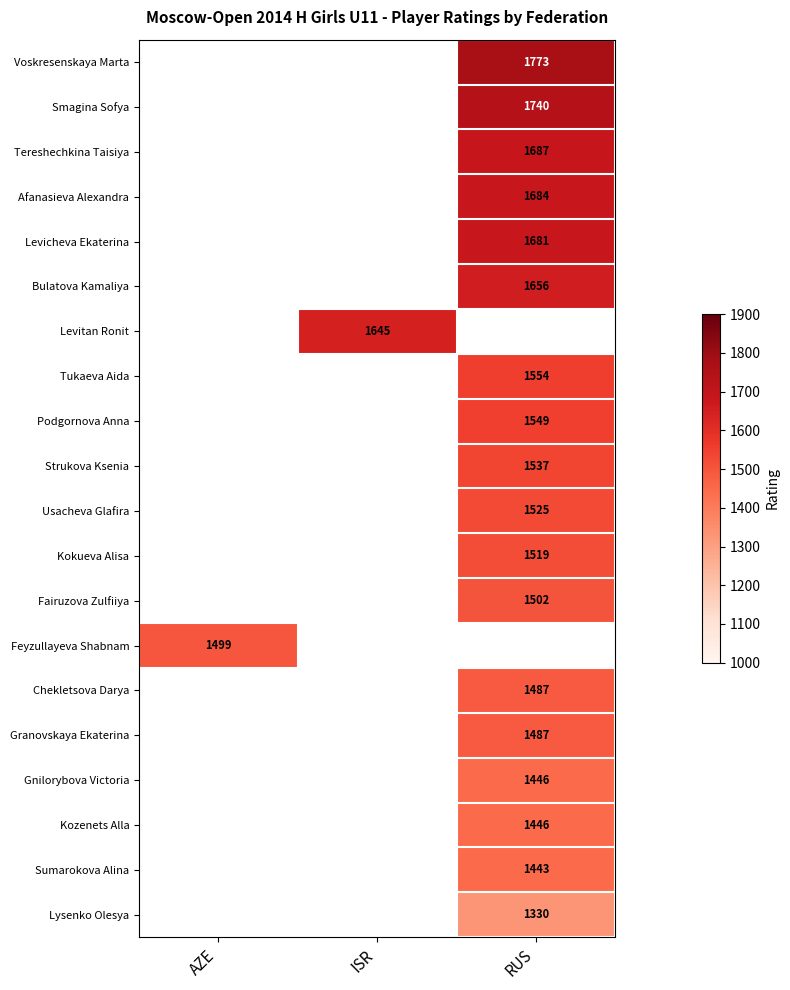

Count the number of data series in this chart.

20